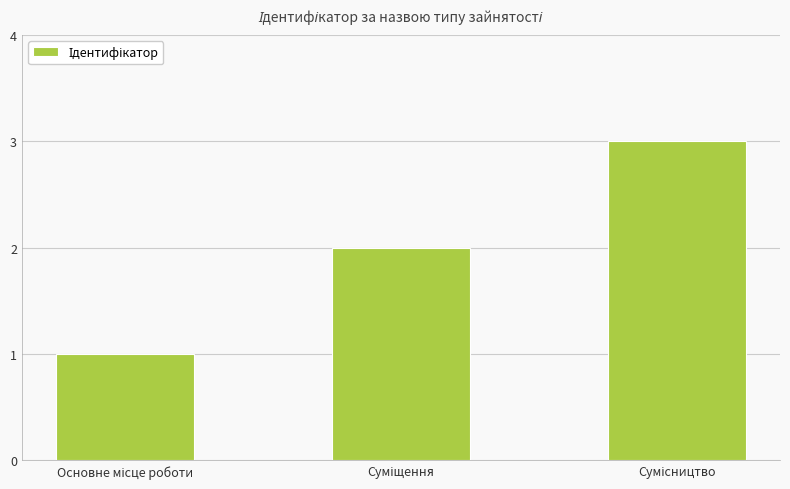

What is the sum of all values?

6